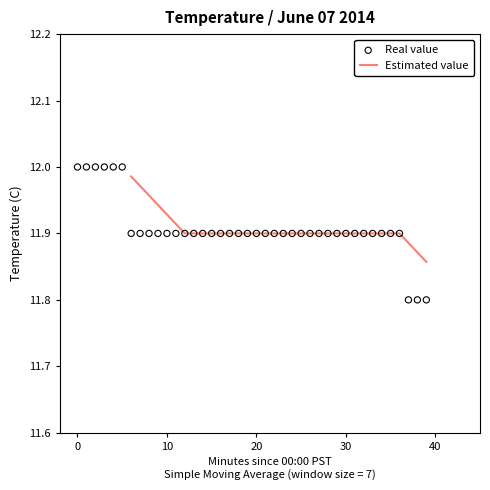

What is the change in value from 0 to 7?

-0.1